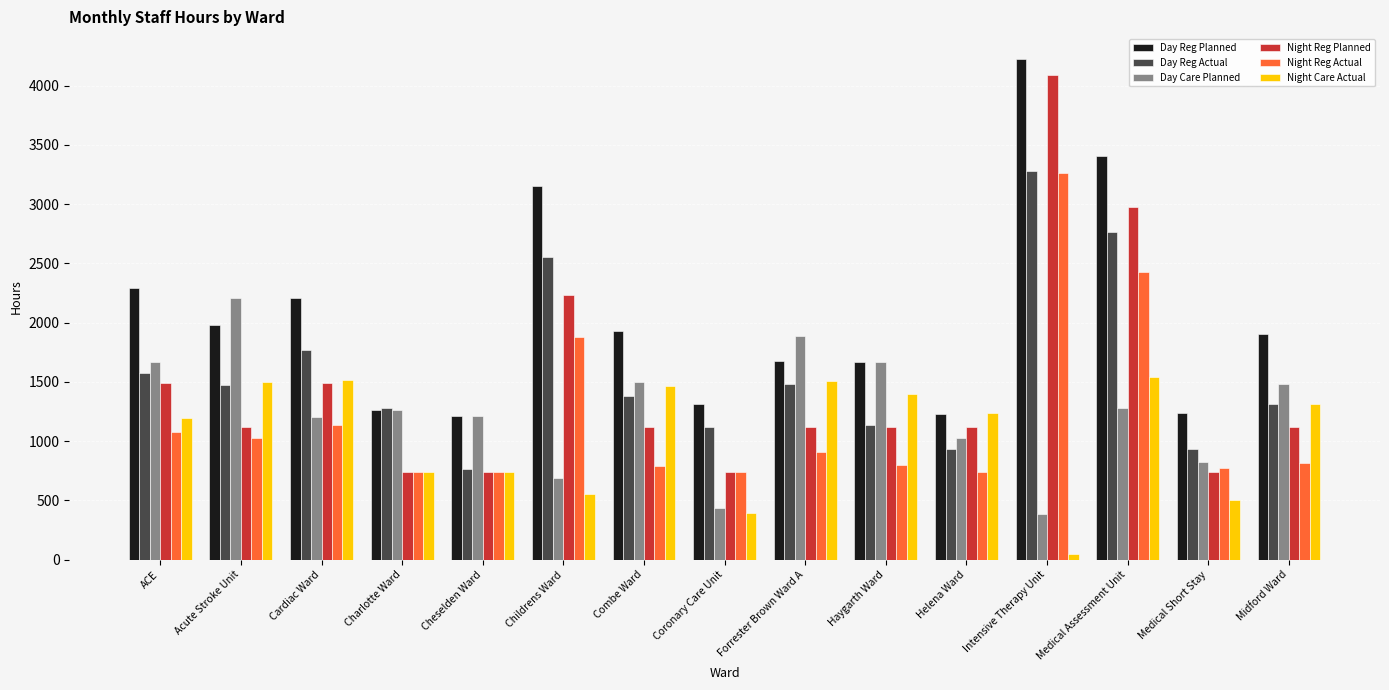

What position from the left is Medical Short Stay?

14